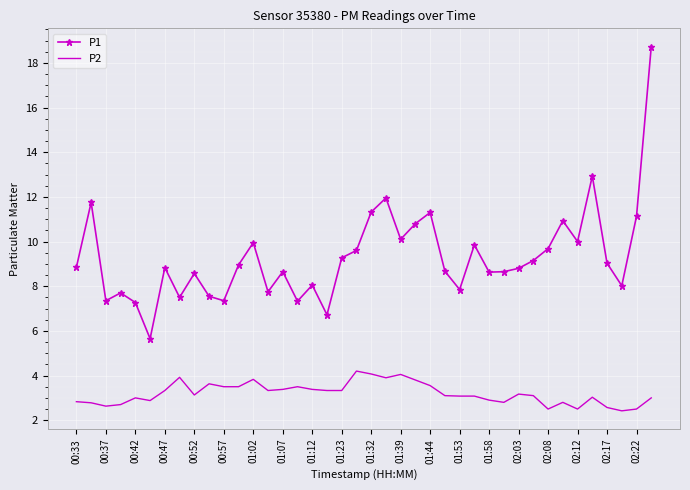

Which series has the largest total across all categories?

P1